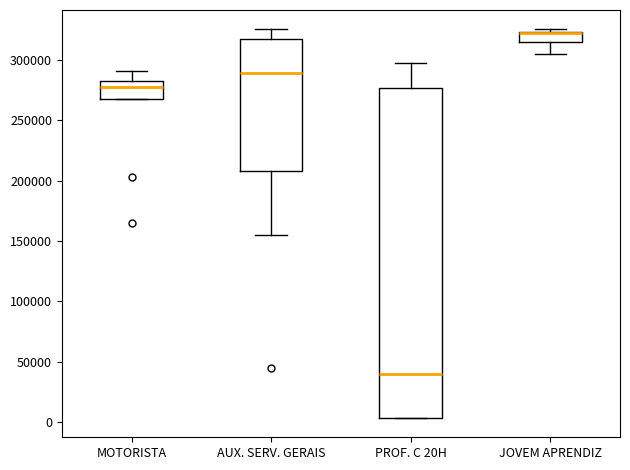

Which box is the tallest, from its lower edge to its upper edge?

PROF. C 20H